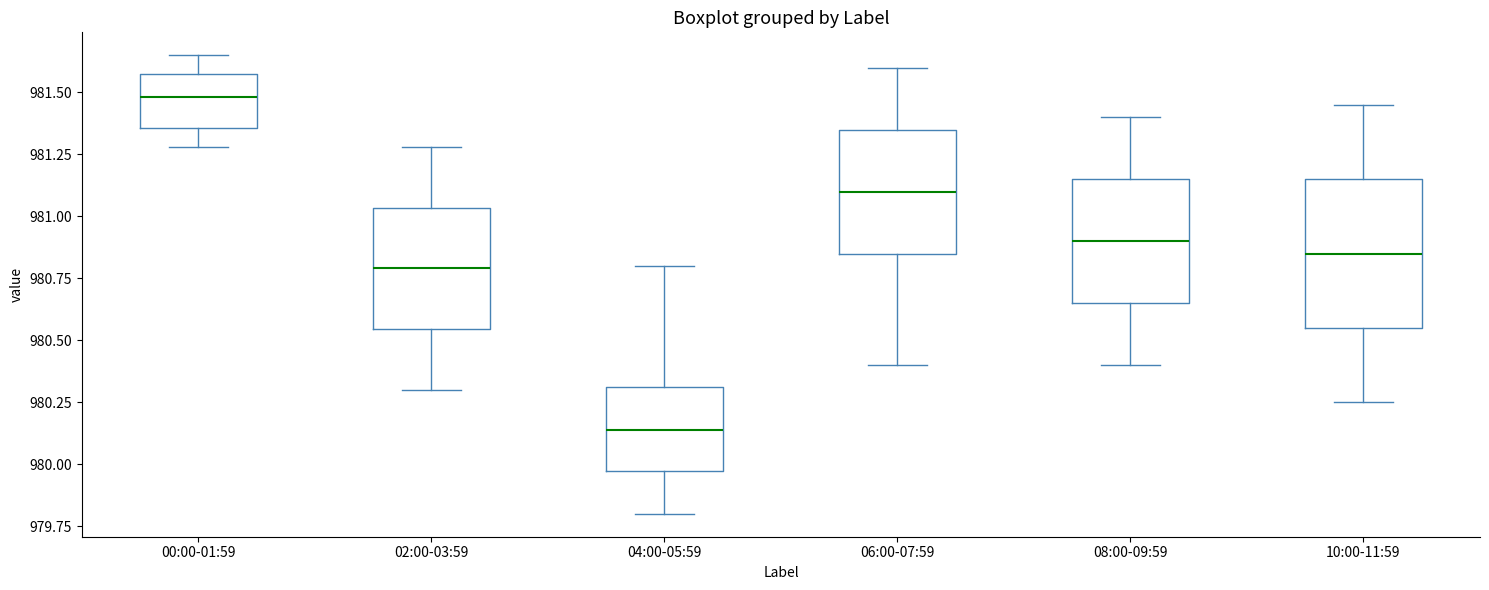

Reading left to right, transcribe this box plot: for each box, give where its median line is, the range the box spans, and where its two whiskers end, as read against the y-axis. The values are not printed on the chart, so give them approximately, as read against the axis.

00:00-01:59: median 981.50, box 981.35 to 981.55, whiskers 981.30 to 981.65
02:00-03:59: median 980.80, box 980.55 to 981.05, whiskers 980.30 to 981.30
04:00-05:59: median 980.15, box 979.95 to 980.30, whiskers 979.80 to 980.80
06:00-07:59: median 981.10, box 980.85 to 981.35, whiskers 980.40 to 981.60
08:00-09:59: median 980.90, box 980.65 to 981.15, whiskers 980.40 to 981.40
10:00-11:59: median 980.85, box 980.55 to 981.15, whiskers 980.25 to 981.45